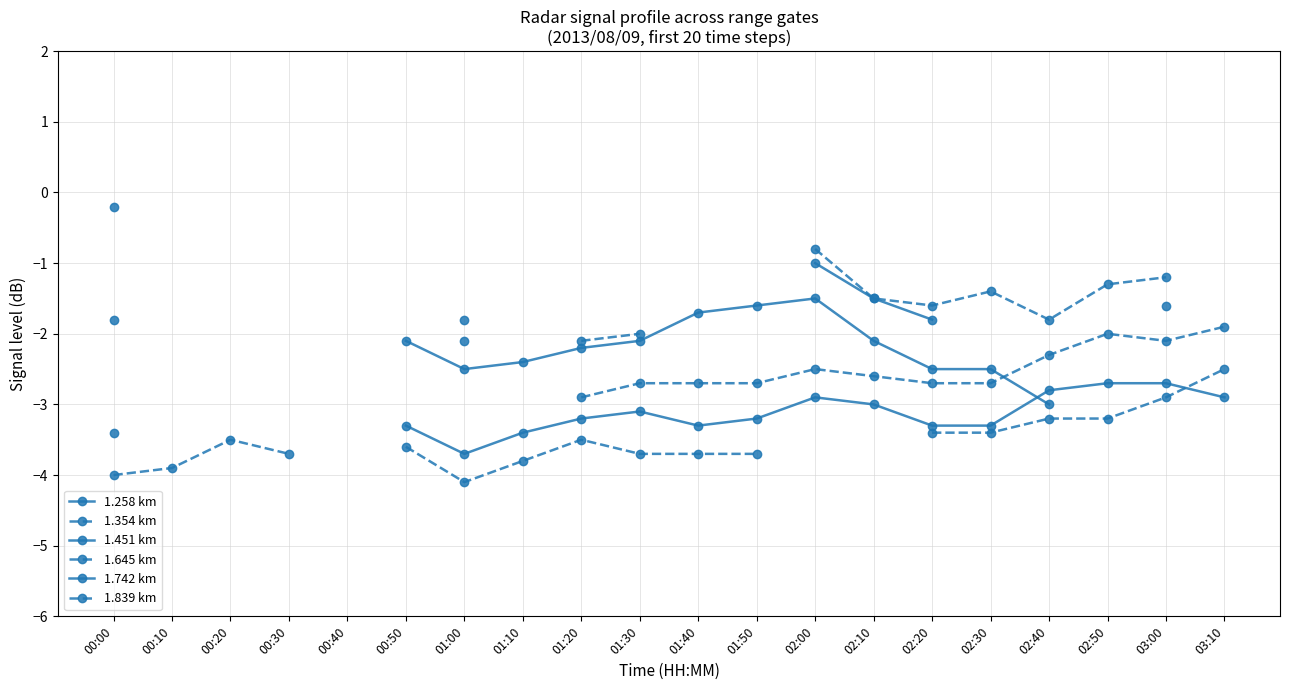

True or false: 1.451 km and 1.354 km cross at least once.

False